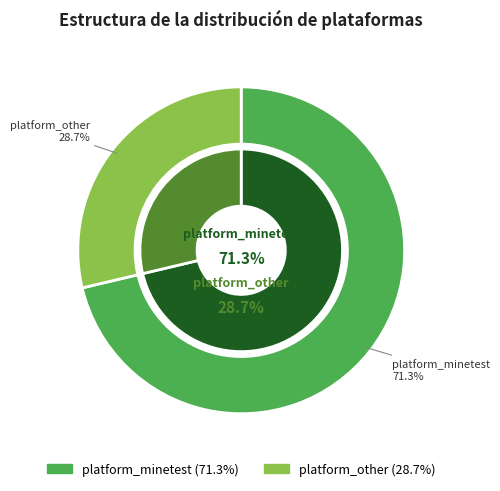

The 3 slice represents 11% of the pie. True or false?

False